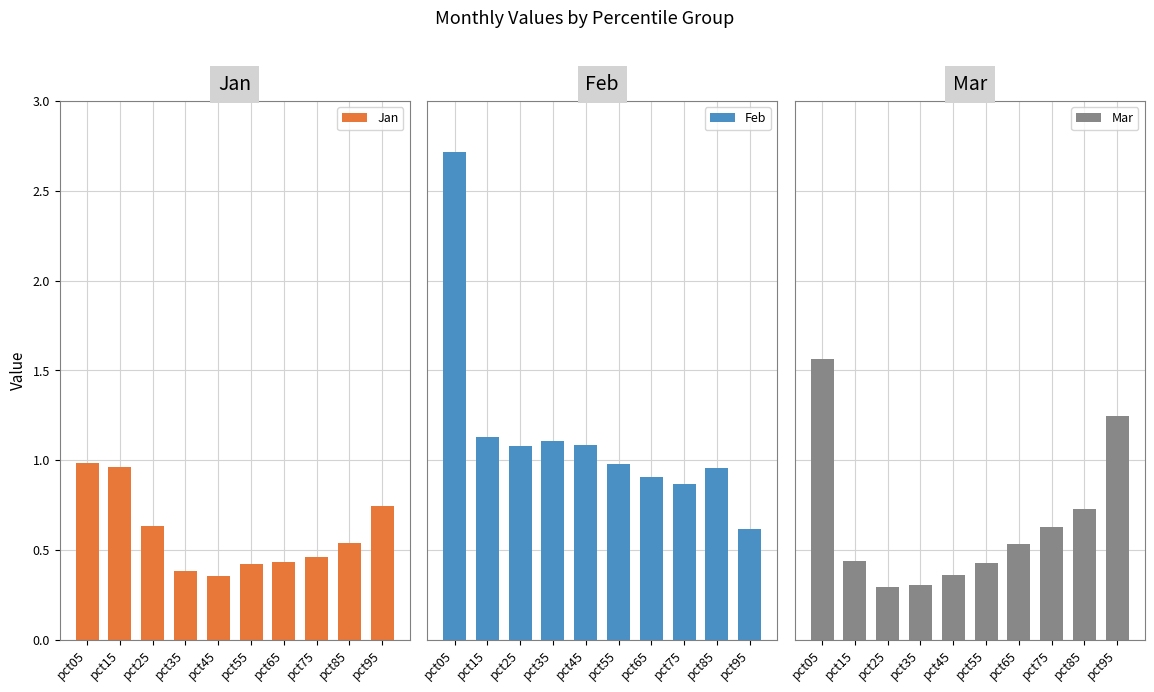

What is the difference between the maximum and second lowest values in the Mar series?

1.3